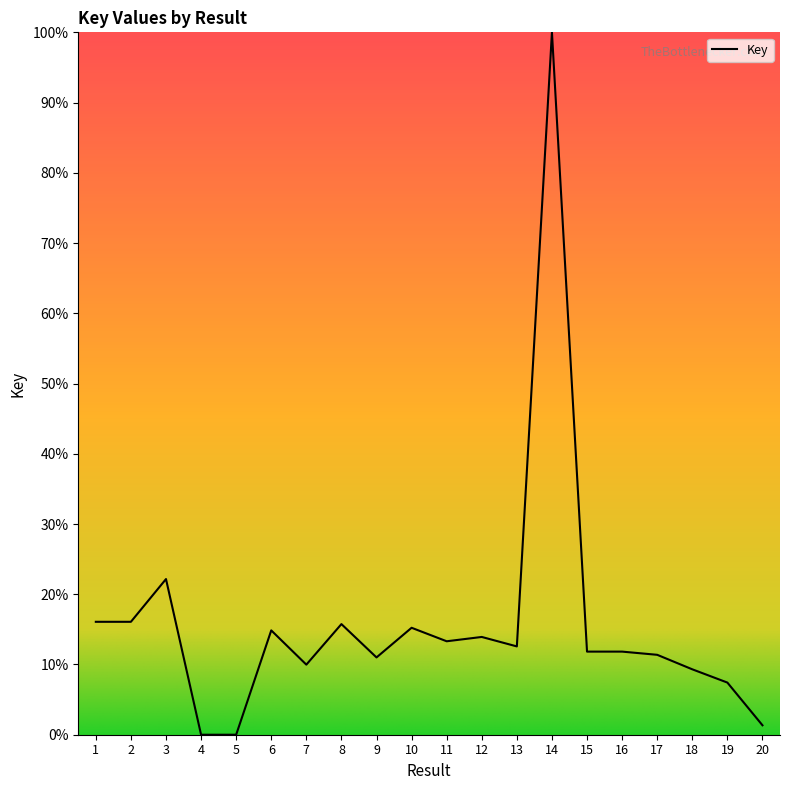

True or false: the data shows 25.1 at 10.

False